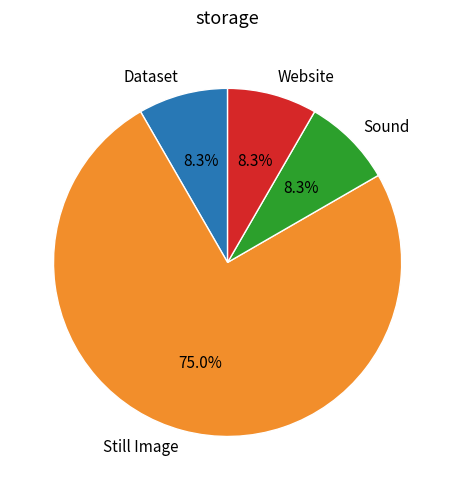

Count the number of slices in the pie.

4